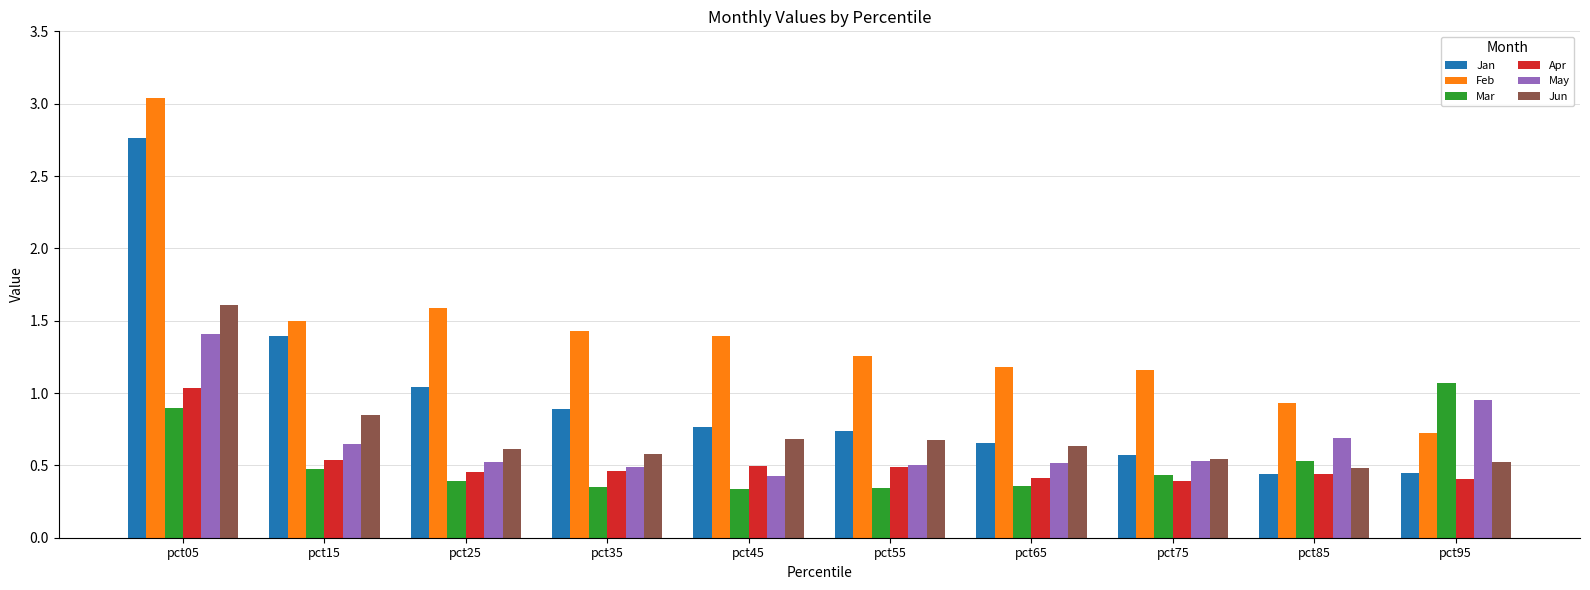

At how many categories does at least one series exceed 1?

9